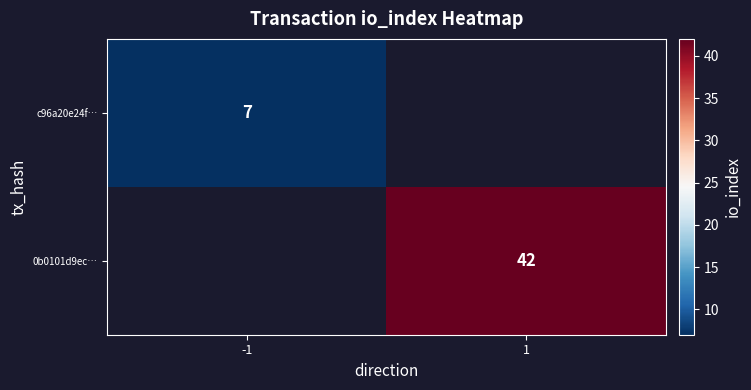

The 0b0101d9ec… series shows 13 at 1. True or false?

False